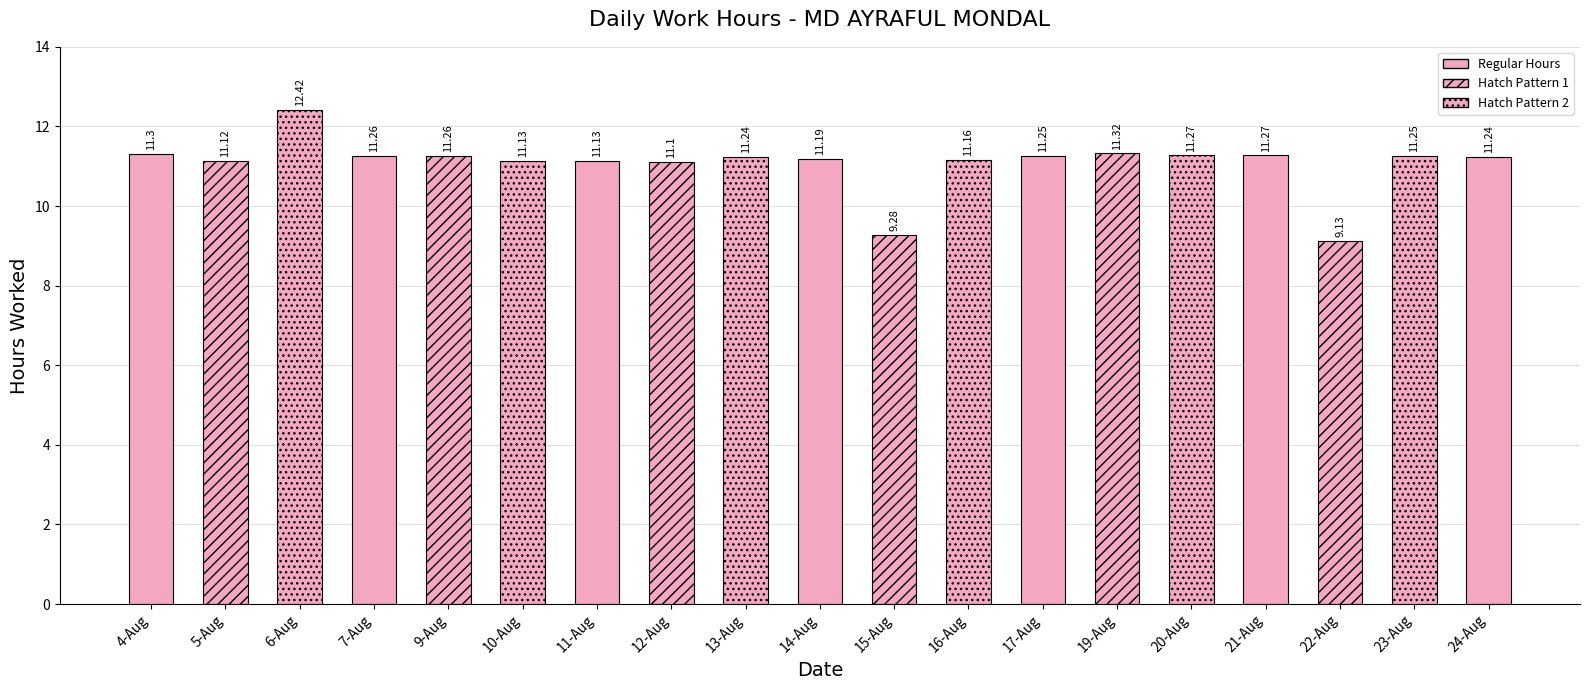

Reading left to right, transcribe all the data shown in this chart.

4-Aug=11.3	5-Aug=11.1	6-Aug=12.4	7-Aug=11.3	9-Aug=11.3	10-Aug=11.1	11-Aug=11.1	12-Aug=11.1	13-Aug=11.2	14-Aug=11.2	15-Aug=9.3	16-Aug=11.2	17-Aug=11.2	19-Aug=11.3	20-Aug=11.3	21-Aug=11.3	22-Aug=9.1	23-Aug=11.2	24-Aug=11.2